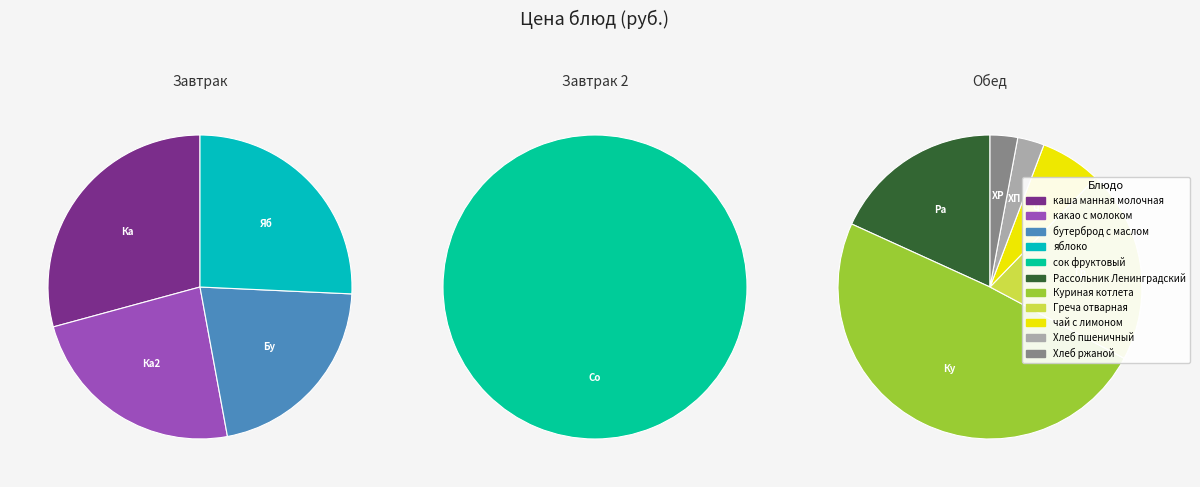

Combined, what portion of the pie is какао с молоком and Рассольник Ленинградский?

18.1%